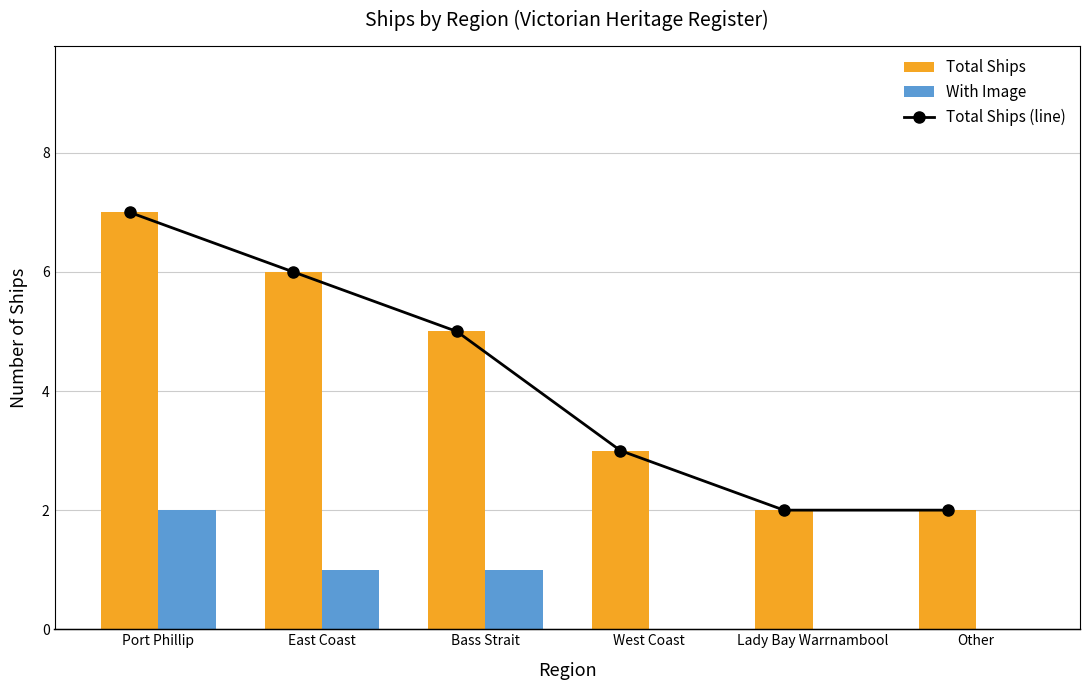

The Total Ships series shows 9 at Bass Strait. True or false?

False